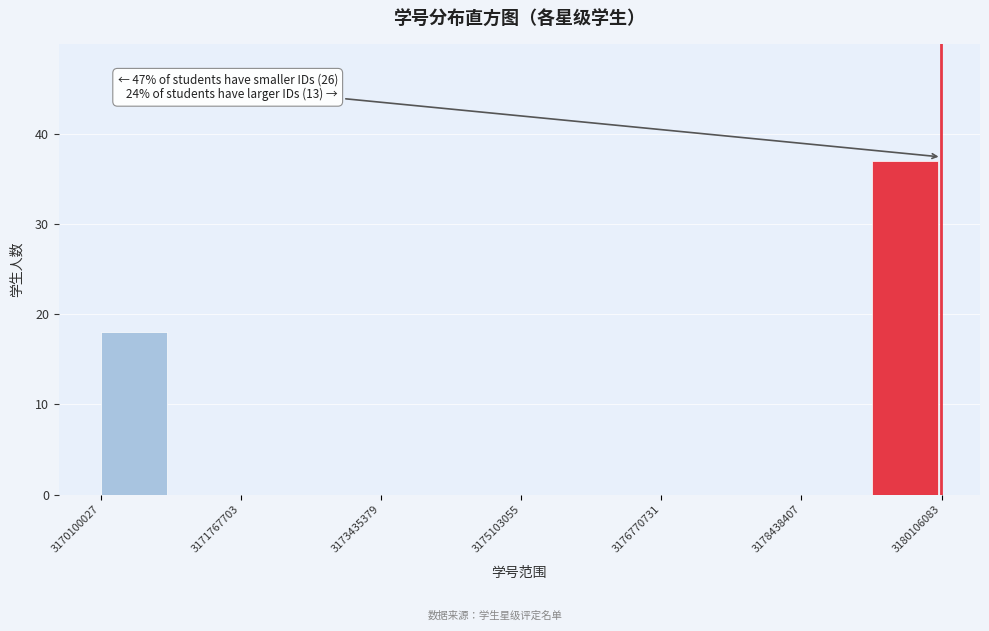

Over which range of the x-axis is the bar tallest?

3179200000 to 3180200000